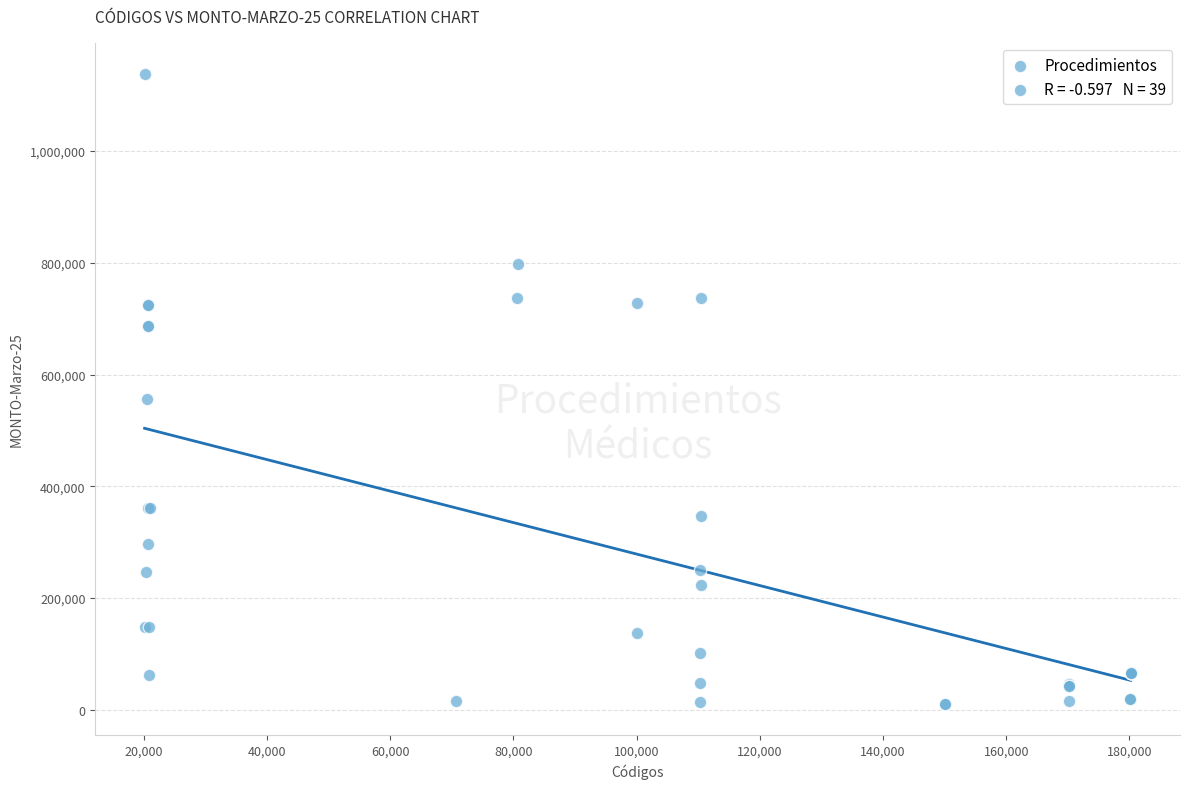

What Y value in the scatter plot is closest to 574104?

557047